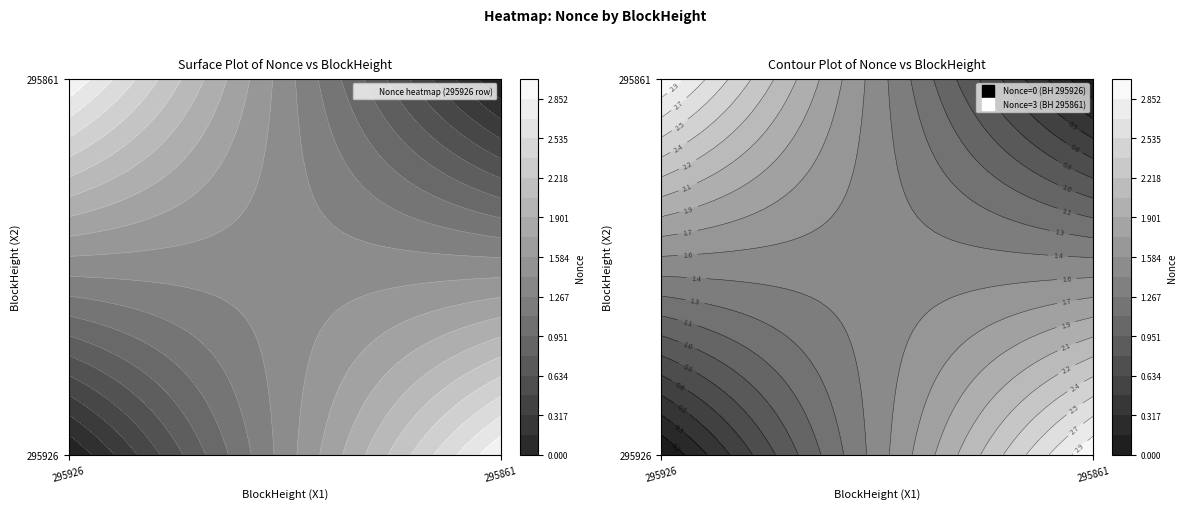

The 295861 series shows -2 at 295861. True or false?

False